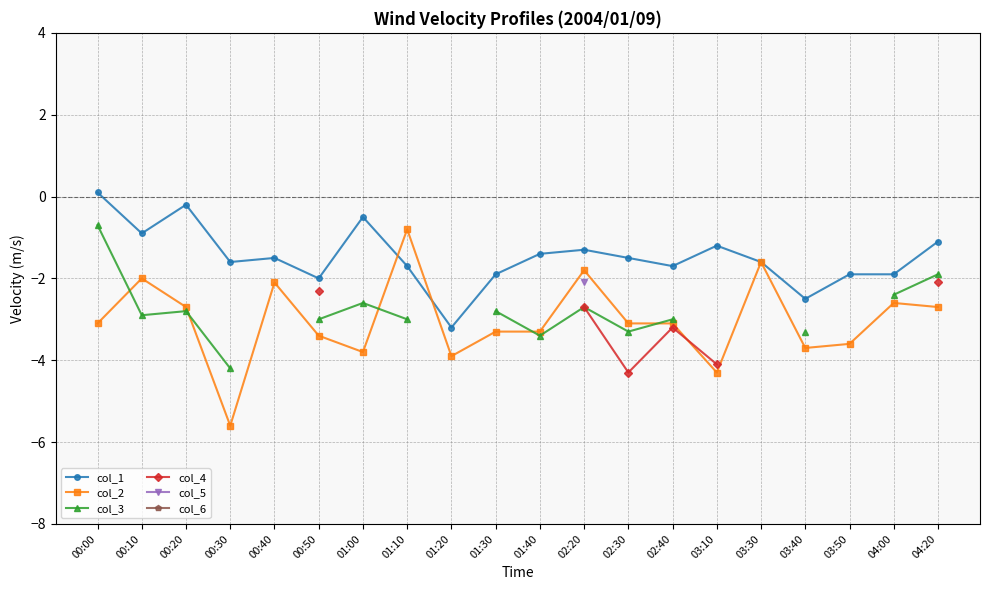

What is the minimum value shown in the chart?

-5.6